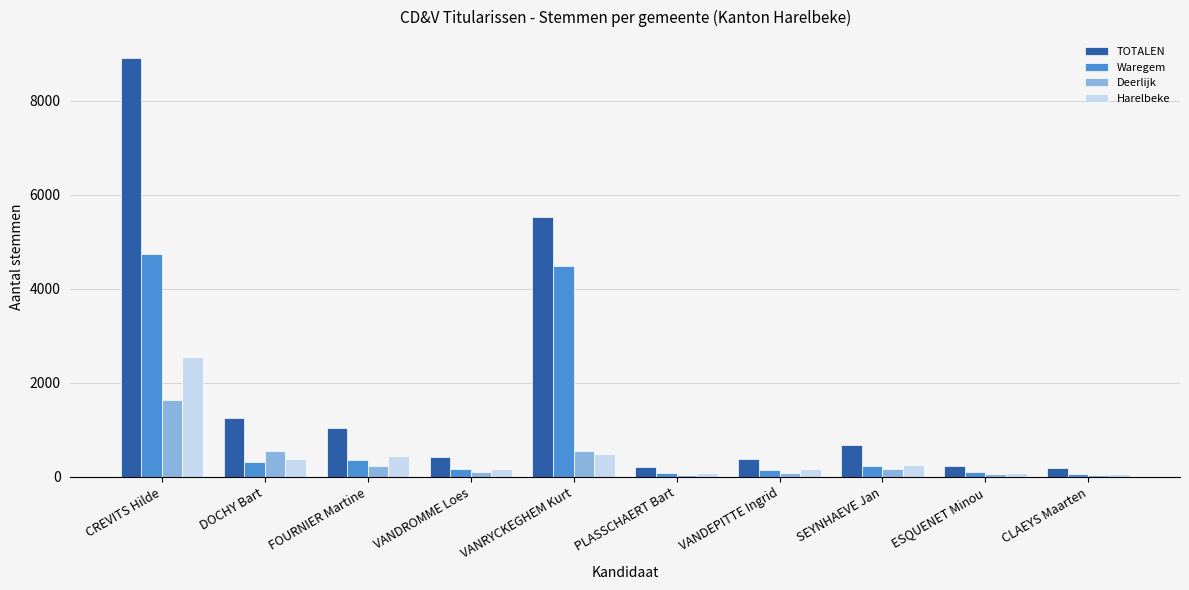

What is the difference between the second highest and second lowest values in the TOTALEN series?

5324